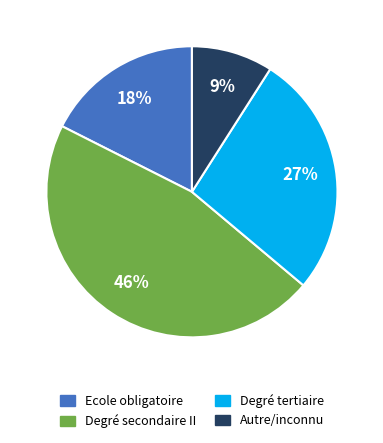

The Ecole obligatoire slice represents 18% of the pie. True or false?

True